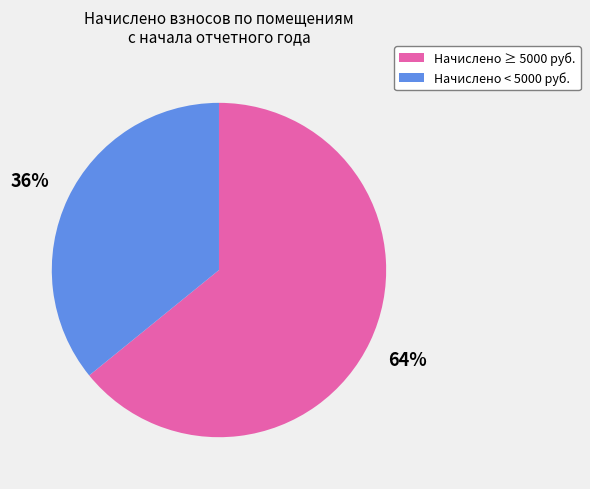

To the nearest percent, what is the difference between the largest and smallest slice percentages?

28%